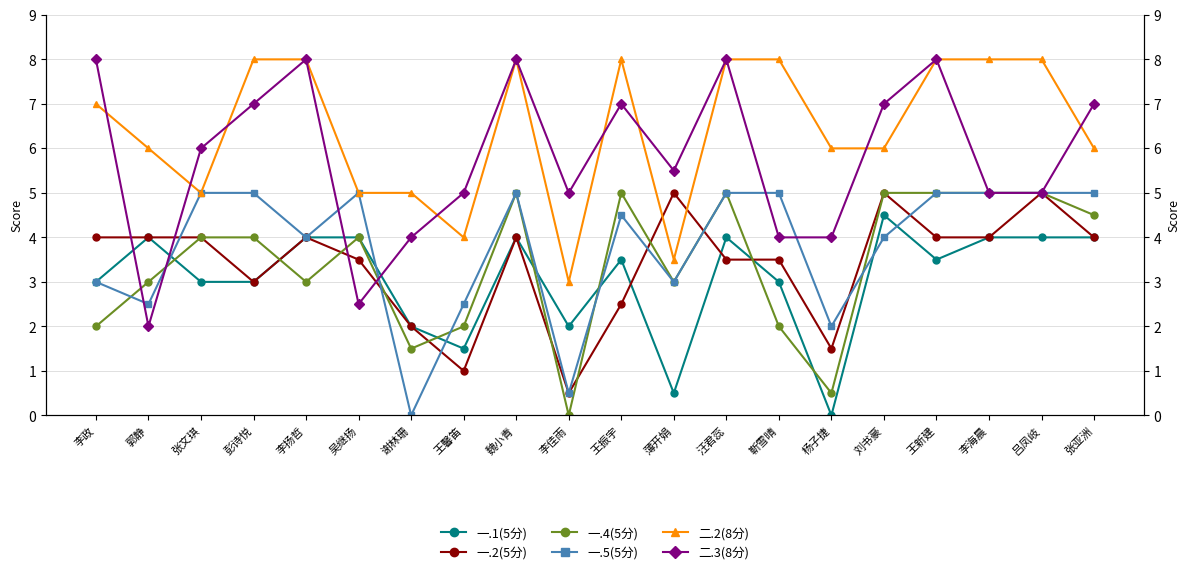

List the labels in order of 二.2(8分) value, smallest first.

李佳雨, 薄开娟, 王馨笛, 张文琪, 吴继扬, 谢林珊, 郭静, 杨子捷, 刘书豪, 张亚洲, 李政, 彭诗悦, 李扬哲, 魏小青, 王振宇, 汪君蕊, 靳雪晴, 王新建, 李海晨, 吕凤岐